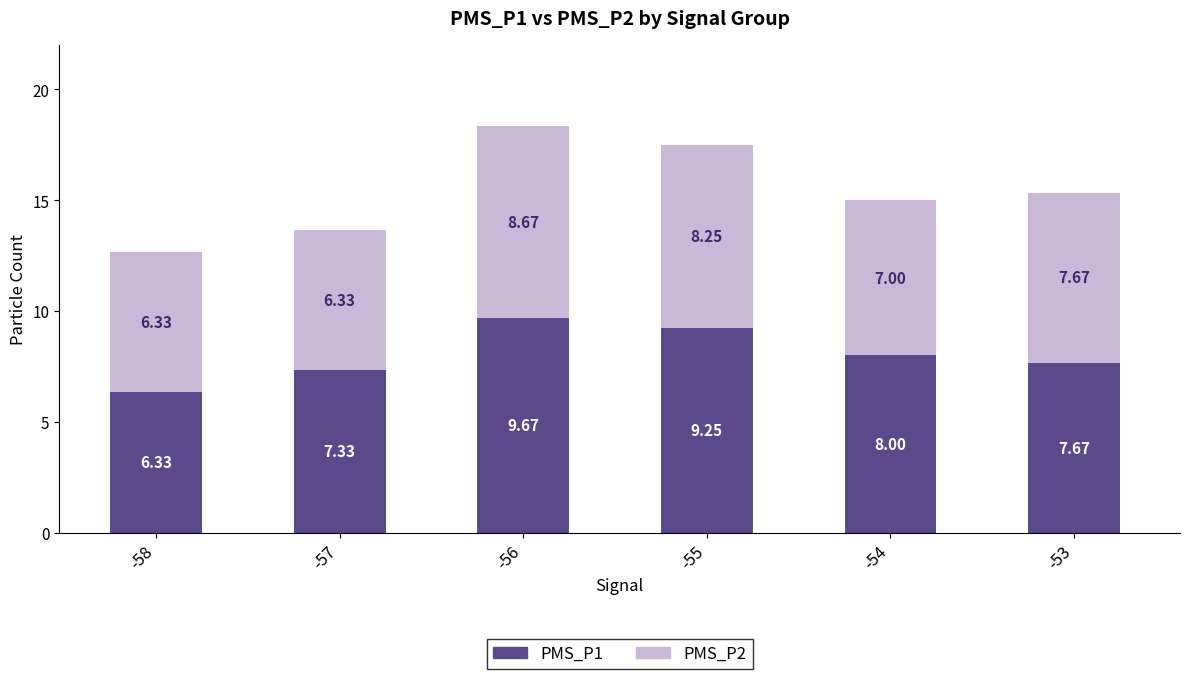

At which label is PMS_P1 closest to 8?

-54